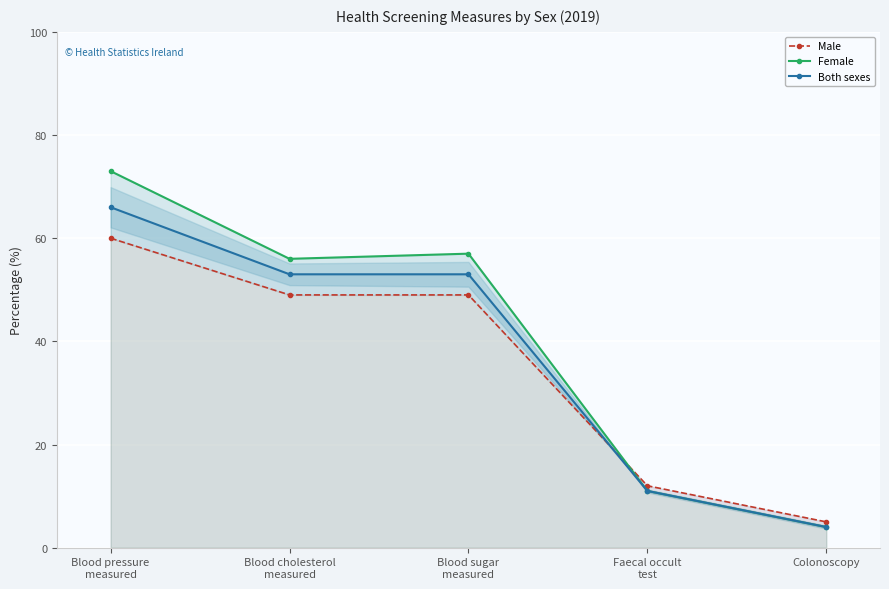

Rank the series by their maximum value, from highest to lowest.

Female, Both sexes, Male